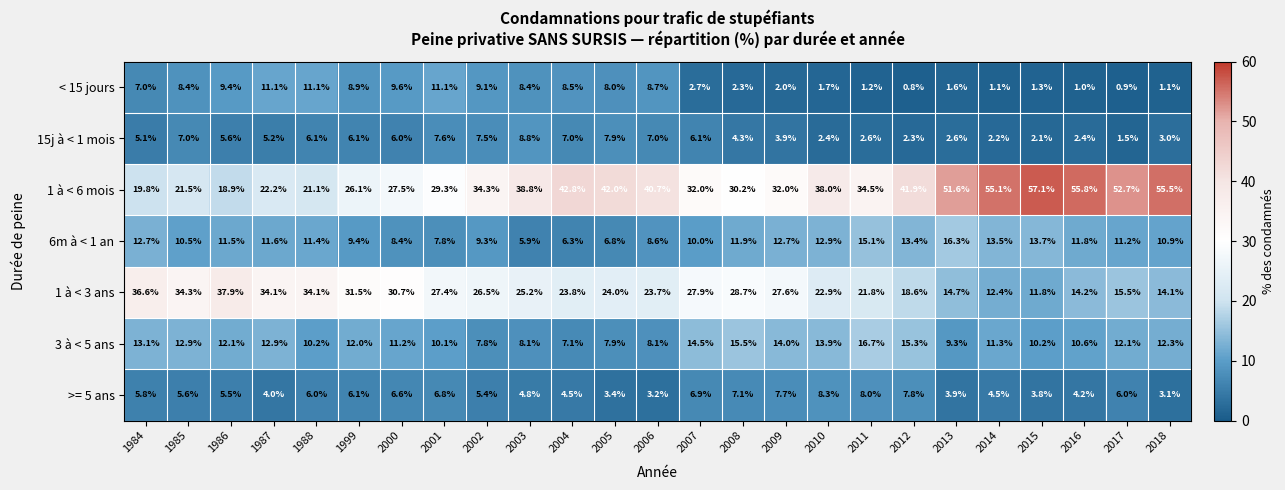

True or false: 3 à < 5 ans has a value of 7.8 at 2002.

True